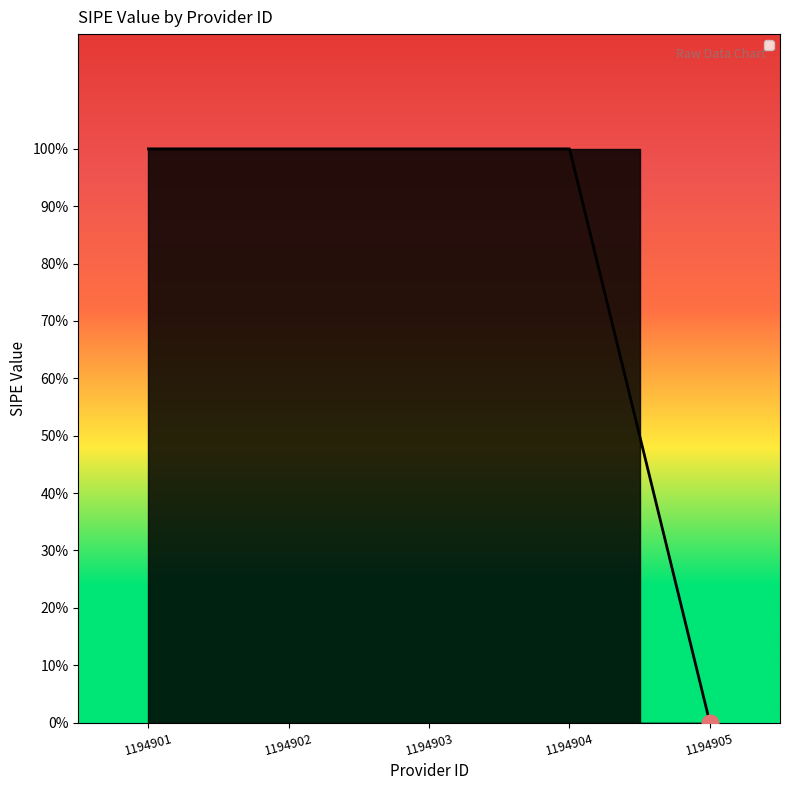

Does the chart have visible grid lines?

No